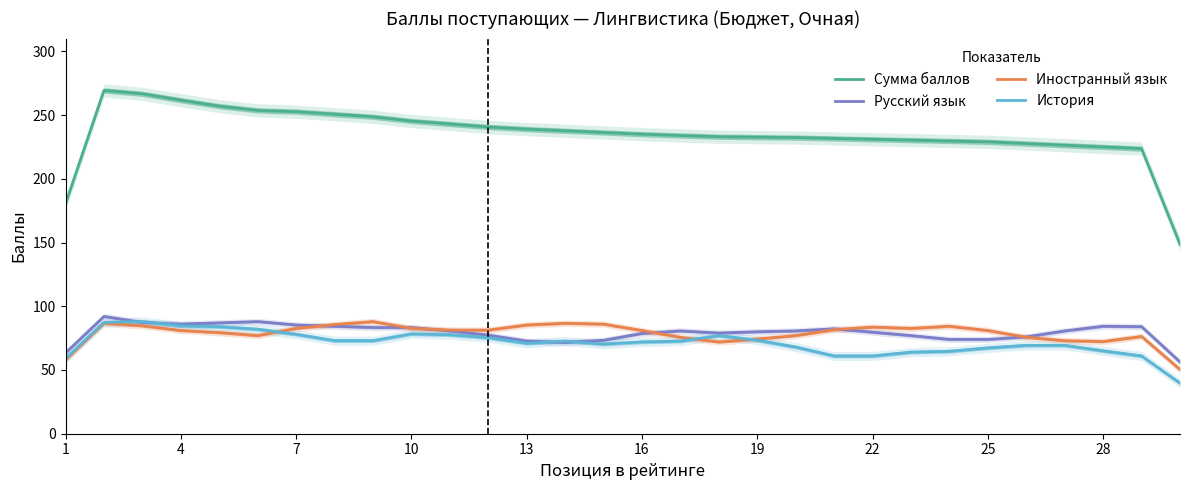

What are all the series names shown in the legend?

Сумма баллов, Русский язык, Иностранный язык, История